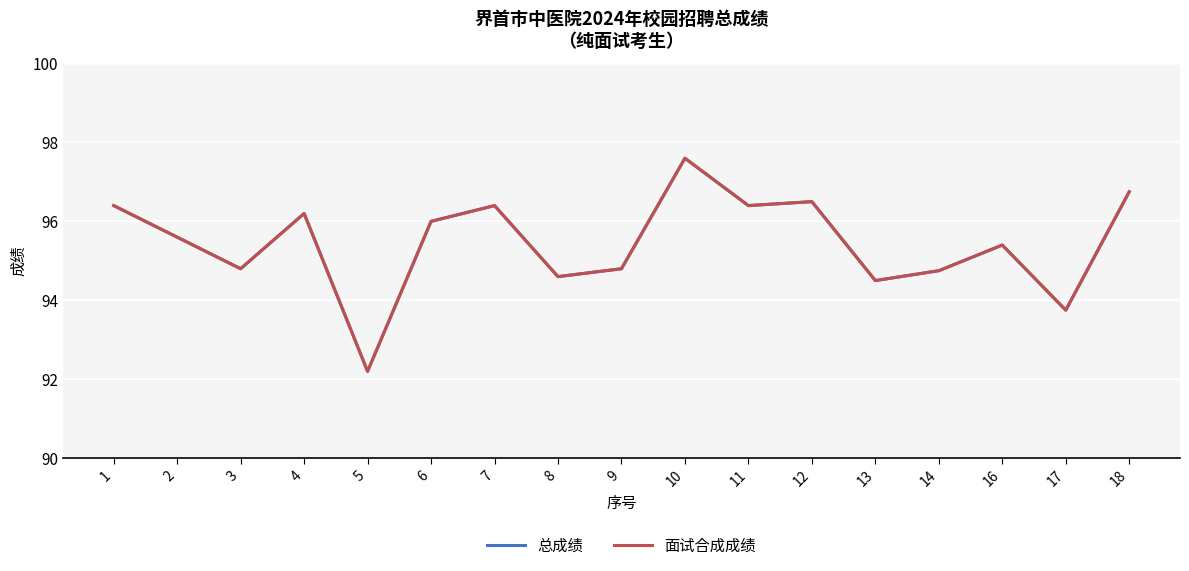

True or false: 总成绩 has more than 2 interior local peaks.

True